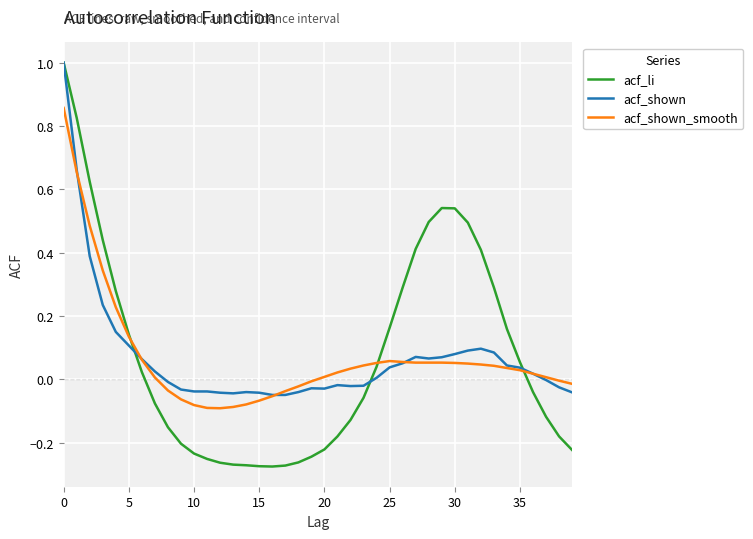

What is the greatest value displayed?

1.0